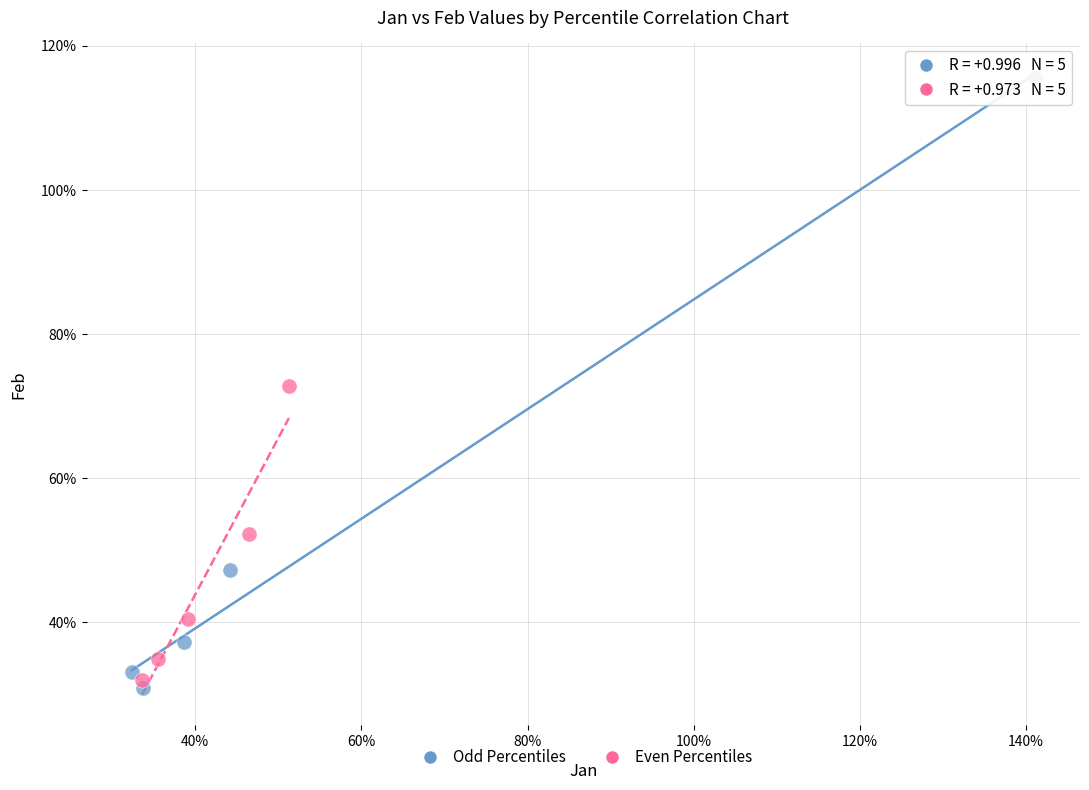

Which series contains the lowest Y value?

Odd Percentiles